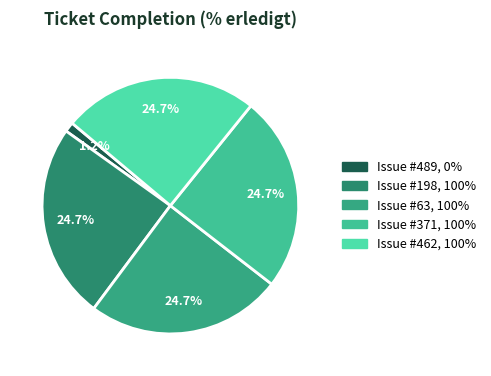

How many slices are in this pie chart?

5